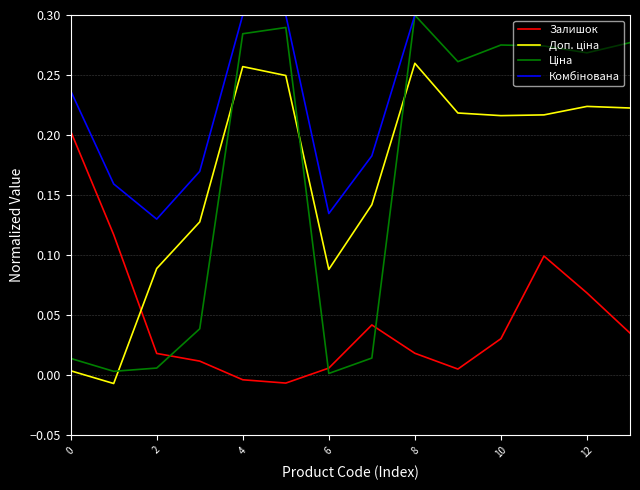

At which category is the sum across all series the highest?

11